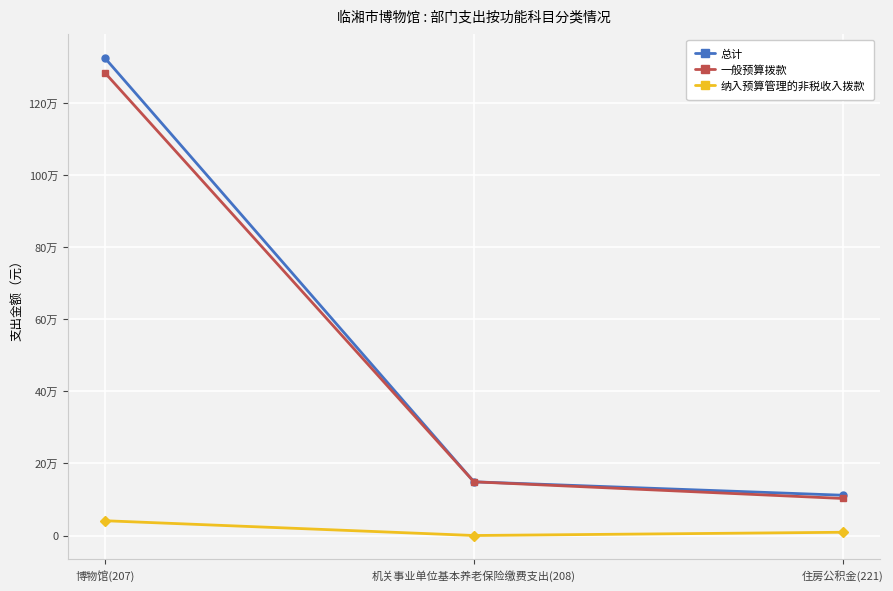

Does the chart have visible grid lines?

Yes